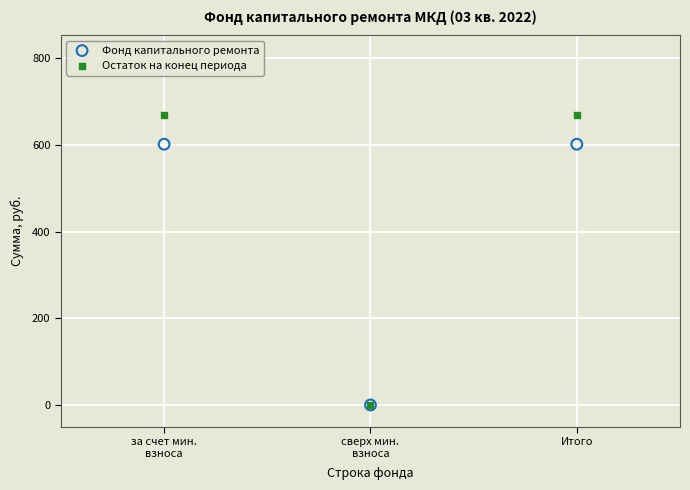

Which series has the largest Y range (max minus min)?

Остаток на конец периода